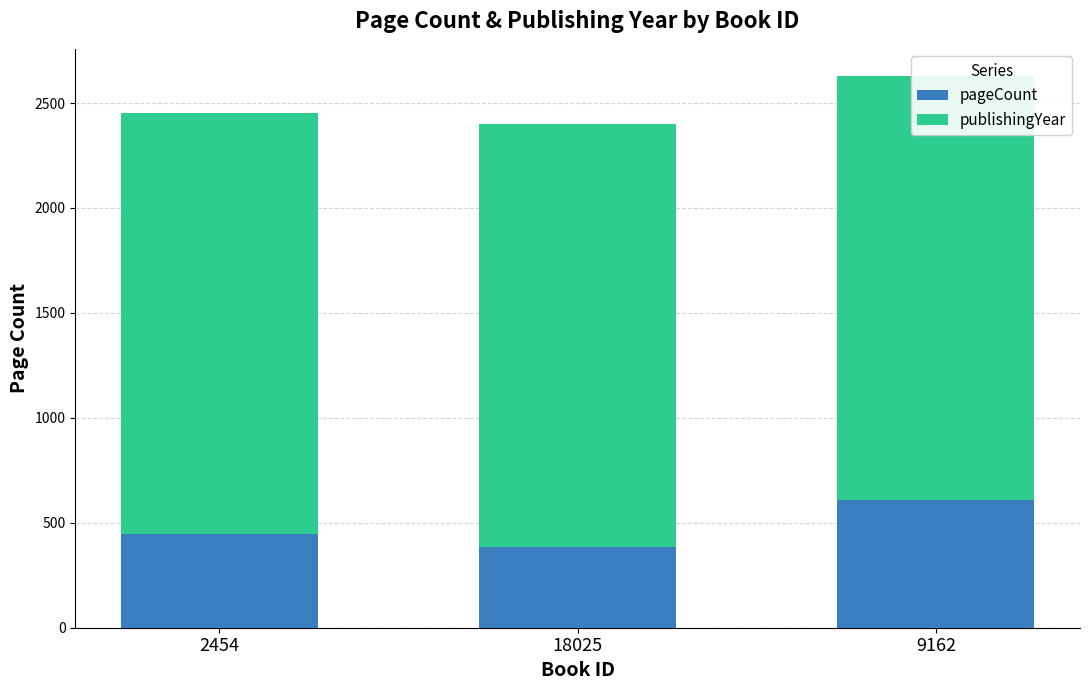

At which category does the chart reach its peak across all series?

9162